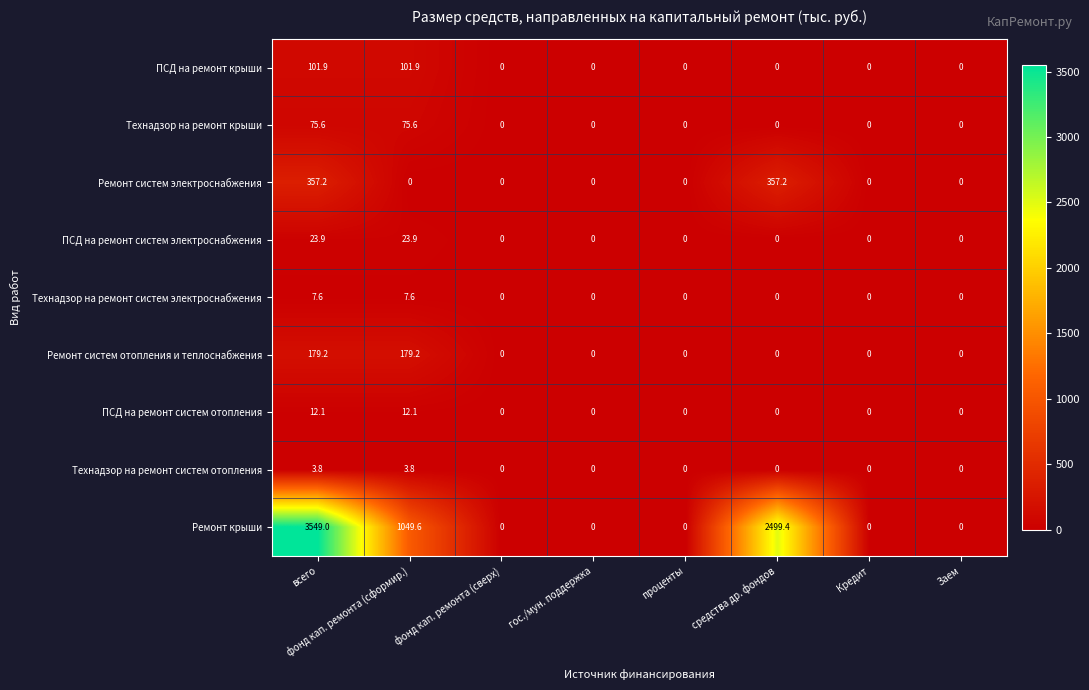

Which series has the largest total across all categories?

Ремонт крыши